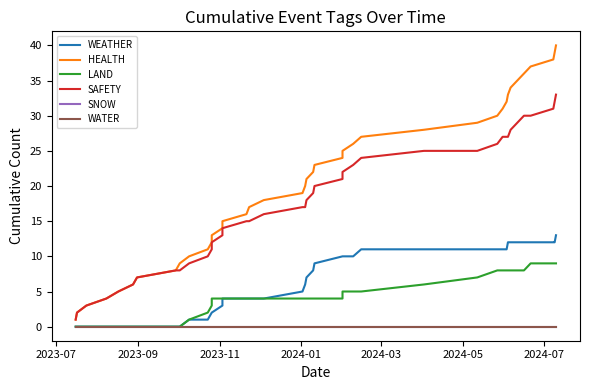

At how many categories does at least one series exceed 29?

11